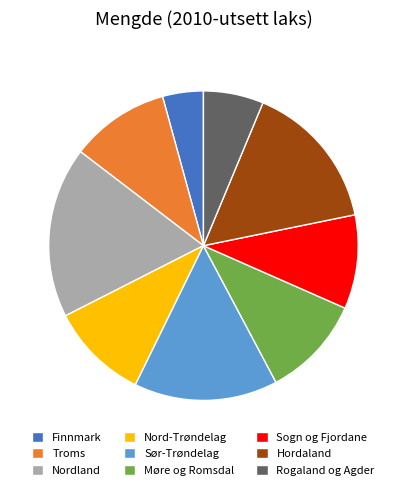

Approximately how many times larger is the value at Rogaland og Agder compared to Sogn og Fjordane?

0.6